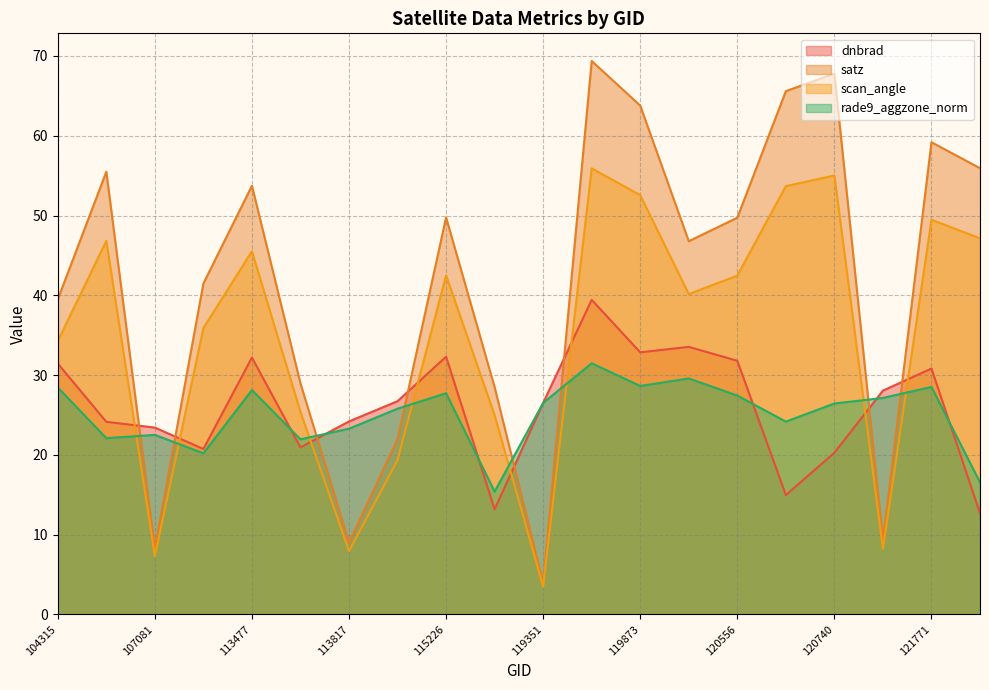

Count the number of categories in the chart.

20